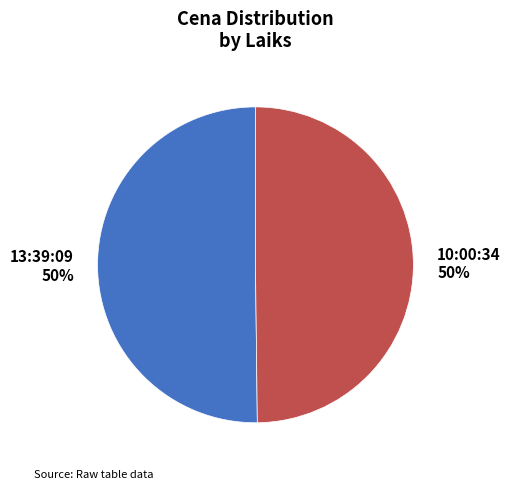

To the nearest percent, what is the combined percentage of 10:00:34 and 13:39:09?

100%